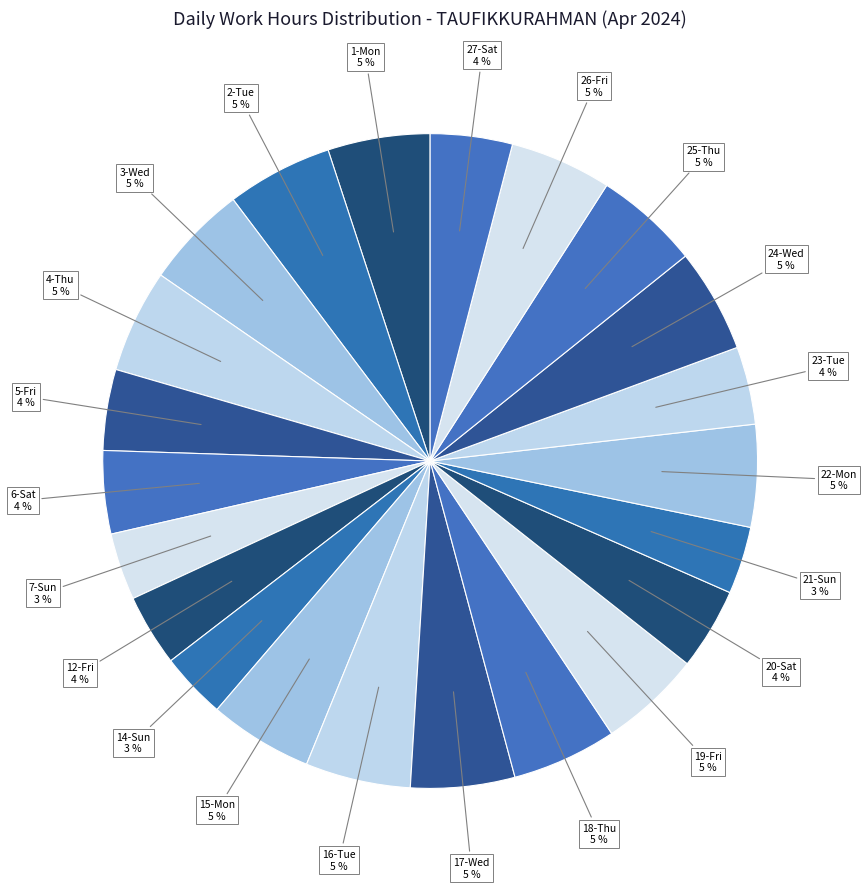

How many segments does this pie chart have?

22